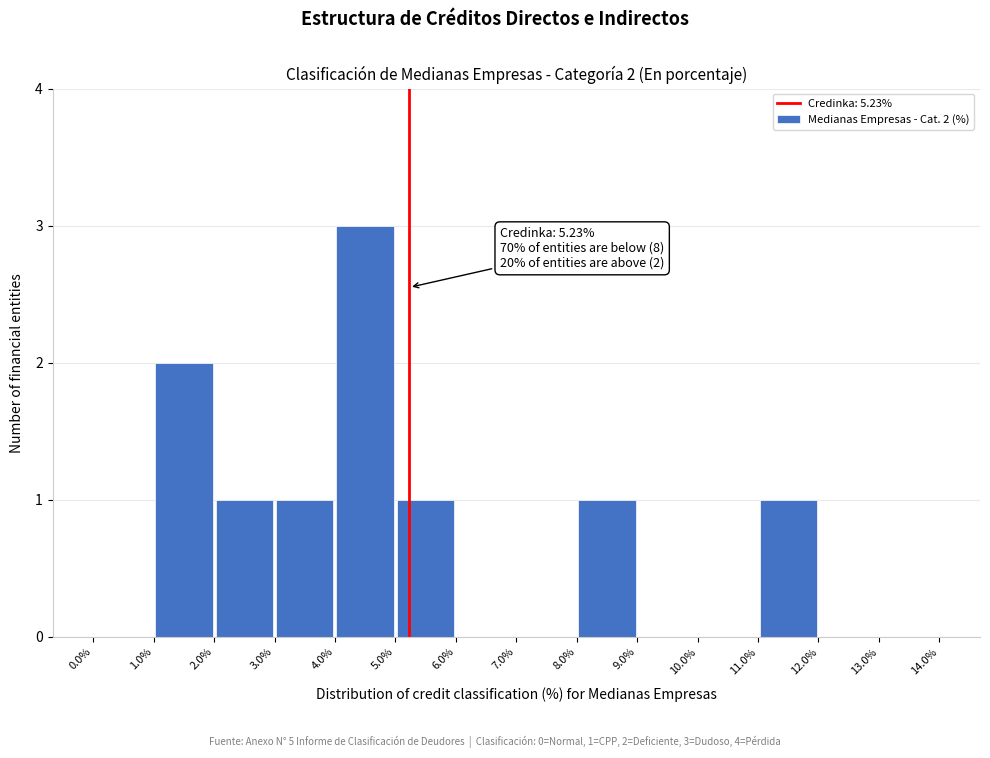

Which range on the x-axis has the tallest bar?

4.0% to 5.0%